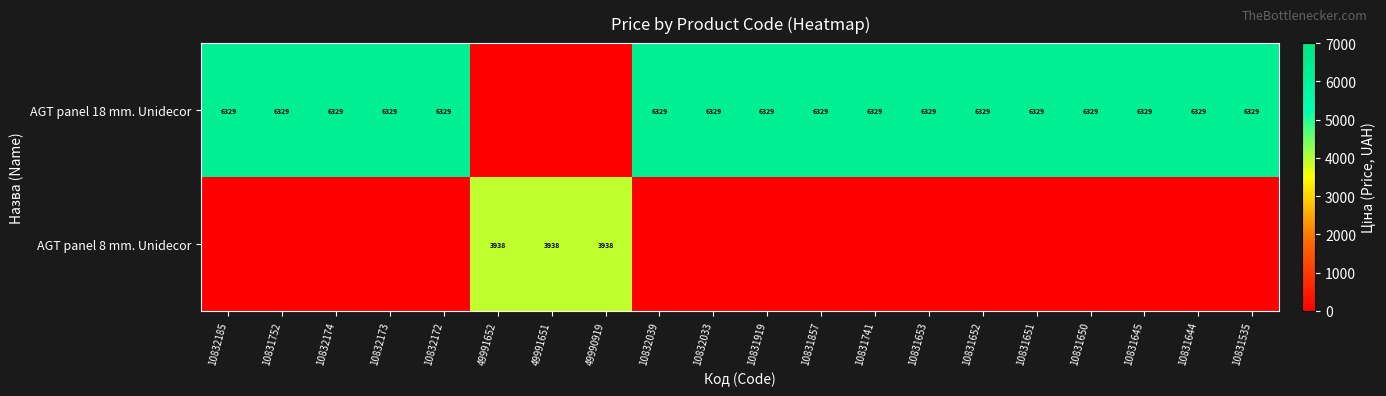

Rank the series by their maximum value, from lowest to highest.

AGT panel 8 mm. Unidecor, AGT panel 18 mm. Unidecor